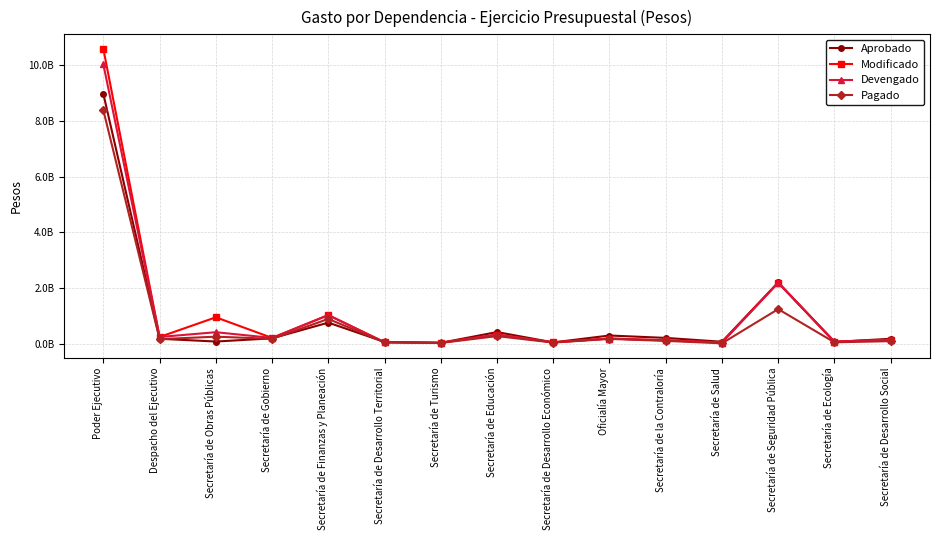

What is the sum of all Pagado values?

12168353008.6